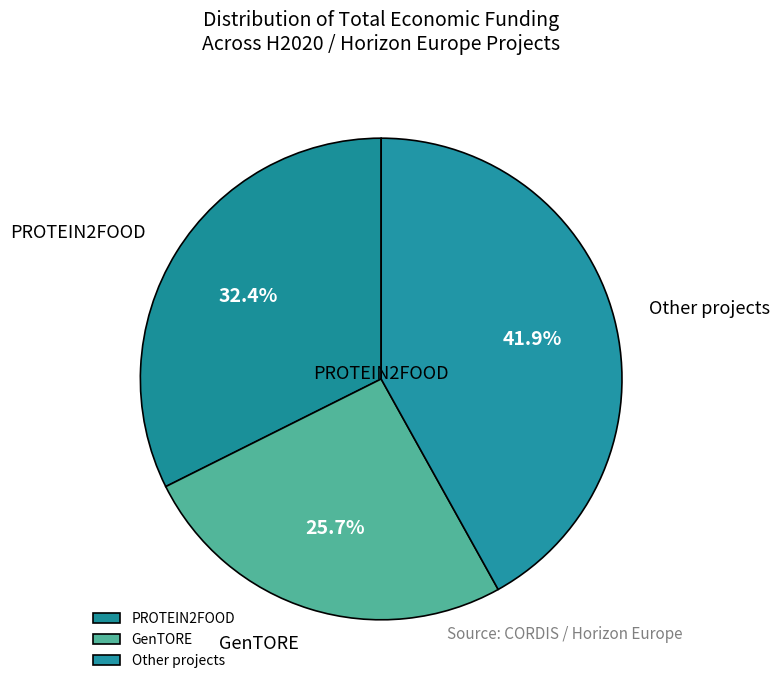

To the nearest percent, what is the average slice percentage?

33%